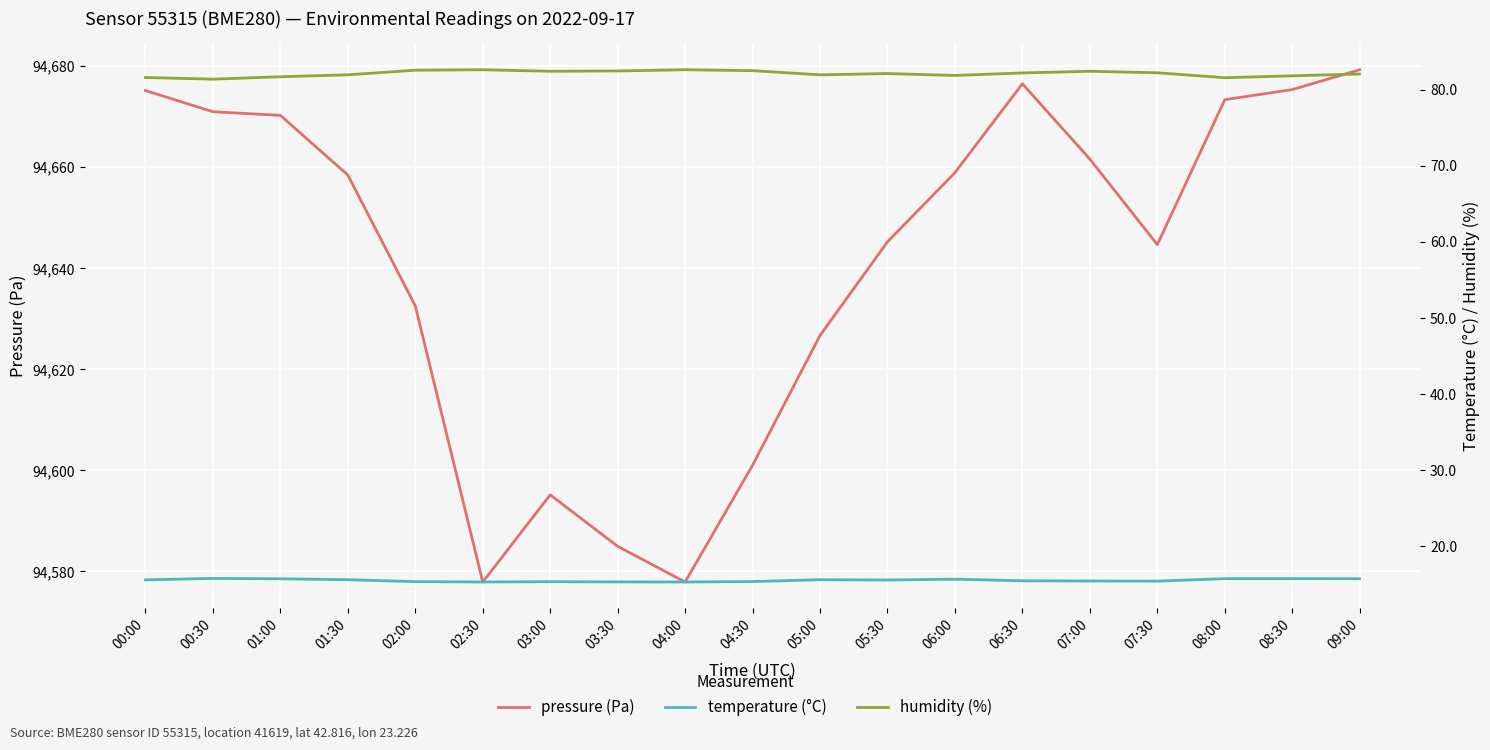

Is this an area chart (filled region under the line)?

No